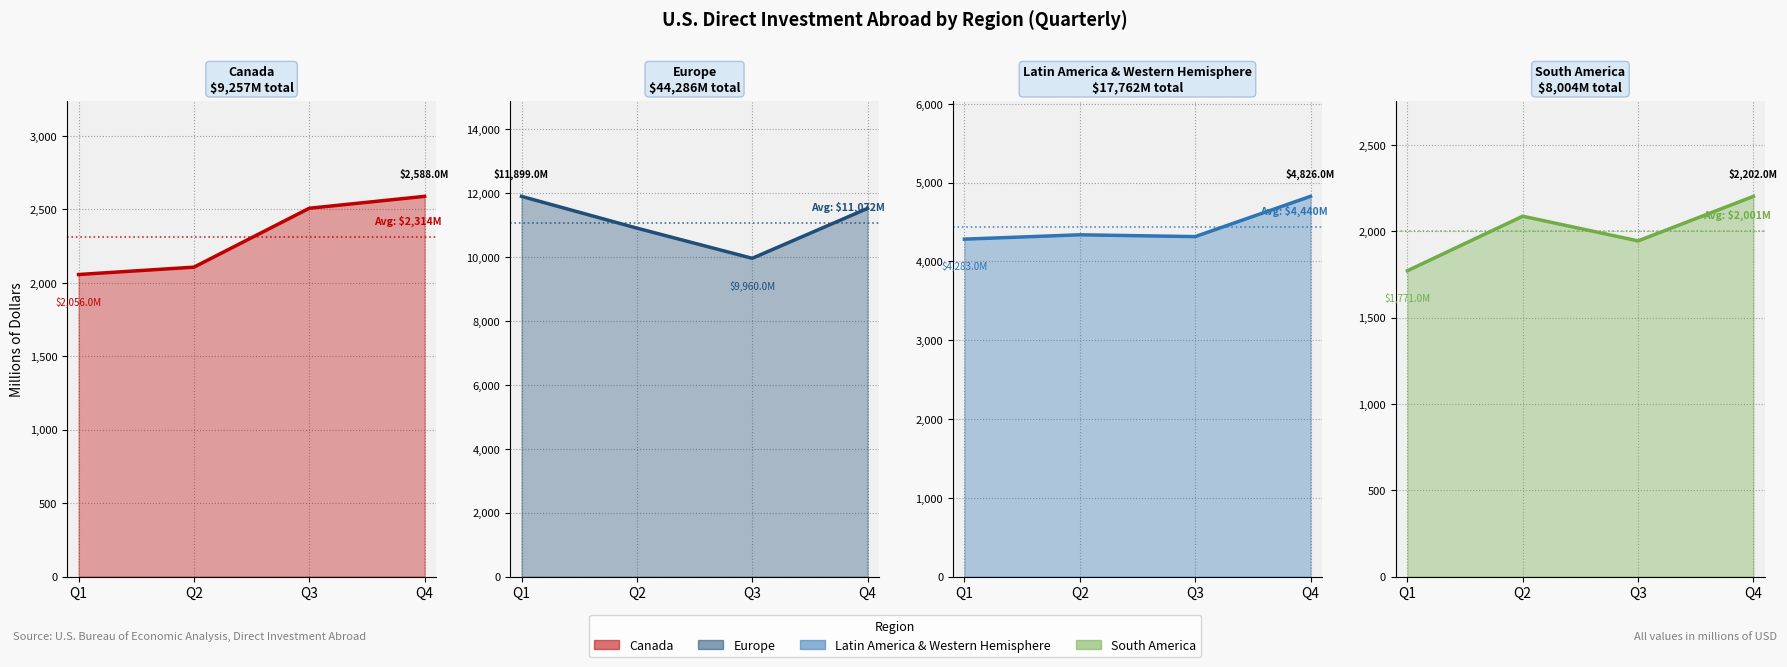

Reading right to left, list all the values displayed in this chart.

Canada: 2588	2507	2106	2056
Europe: 11522	9960	10905	11899
Latin America & Western Hemisphere: 4826	4315	4338	4283
South America: 2202	1944	2087	1771